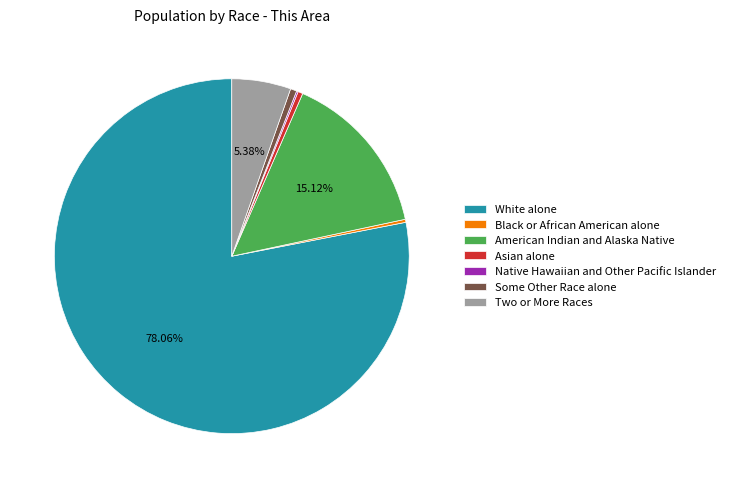

Approximately how many times larger is the value at White alone compared to Two or More Races?

14.5